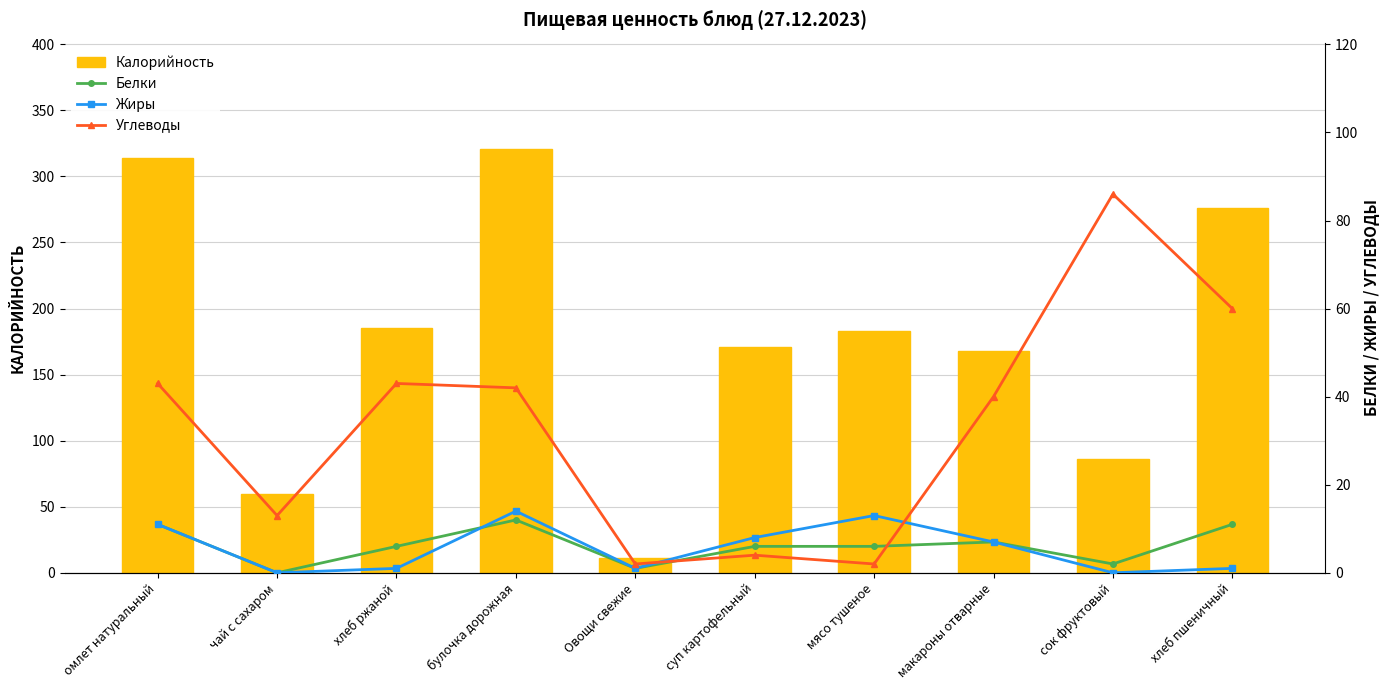

What is the spread (max minus min) of values at чай с сахаром?

60